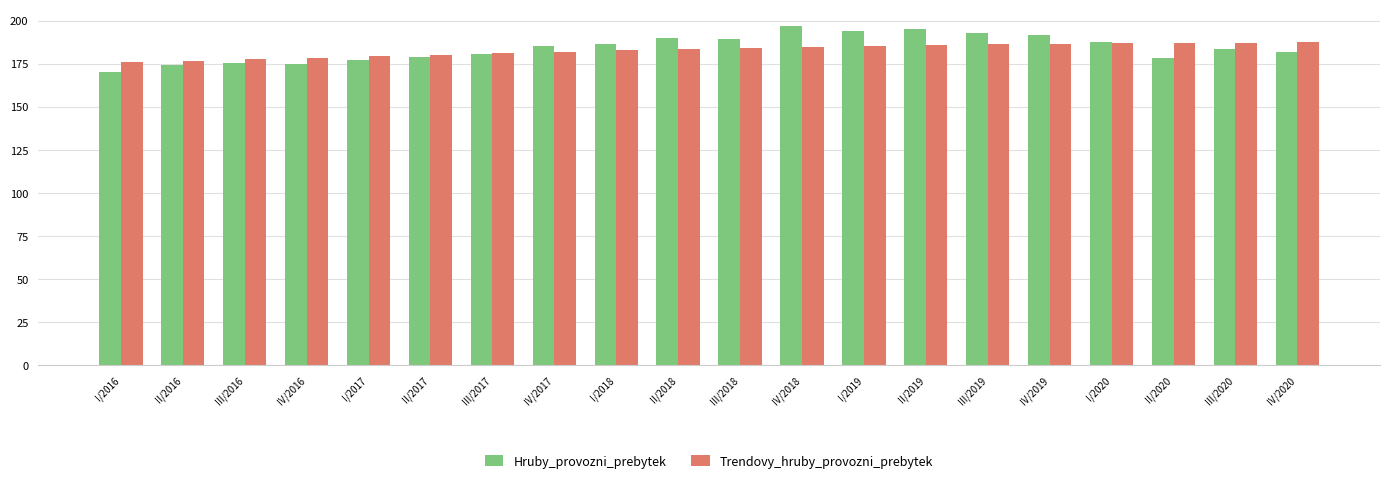

What is the minimum value for Hruby_provozni_prebytek?

170.3